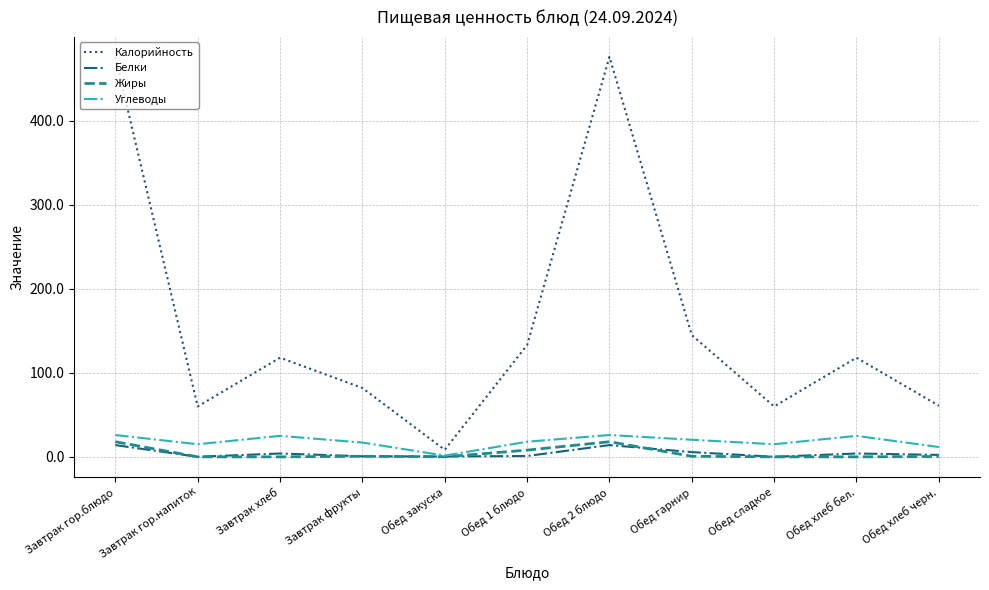

The Жиры series shows 8.0 at Обед 1 блюдо. True or false?

True